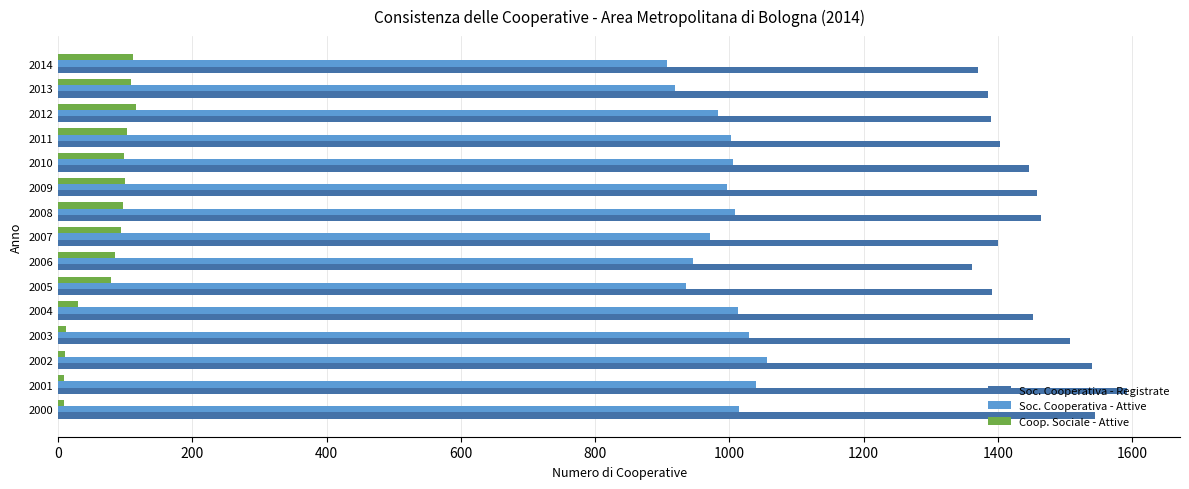

What is the total value across all series at 2005?

2405